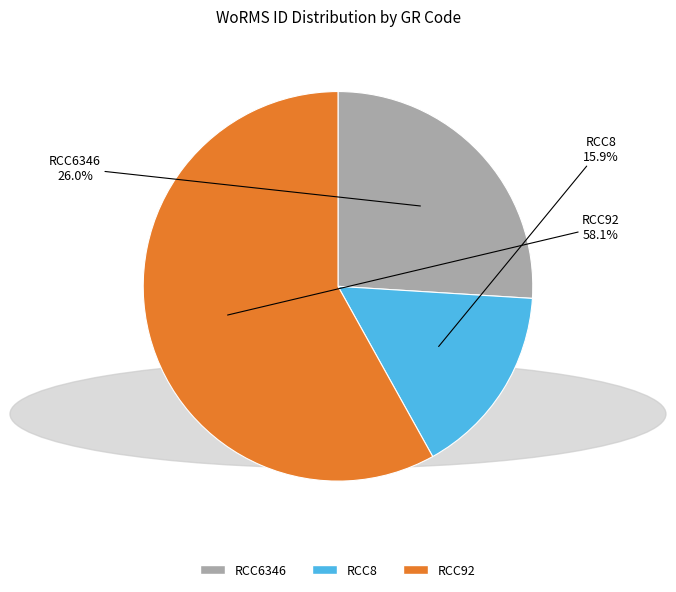

Is the sum of RCC6346 and RCC92 greater than half?

Yes